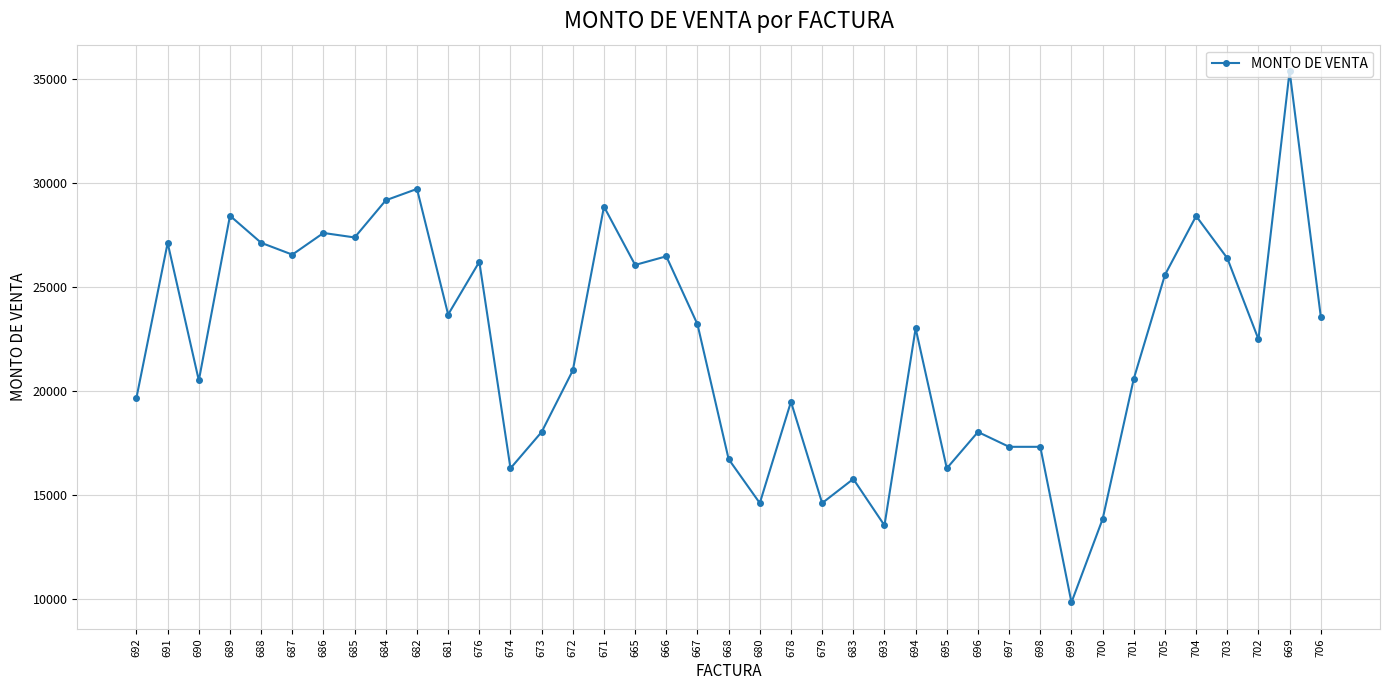

Does the chart display data point markers on the line(s)?

Yes